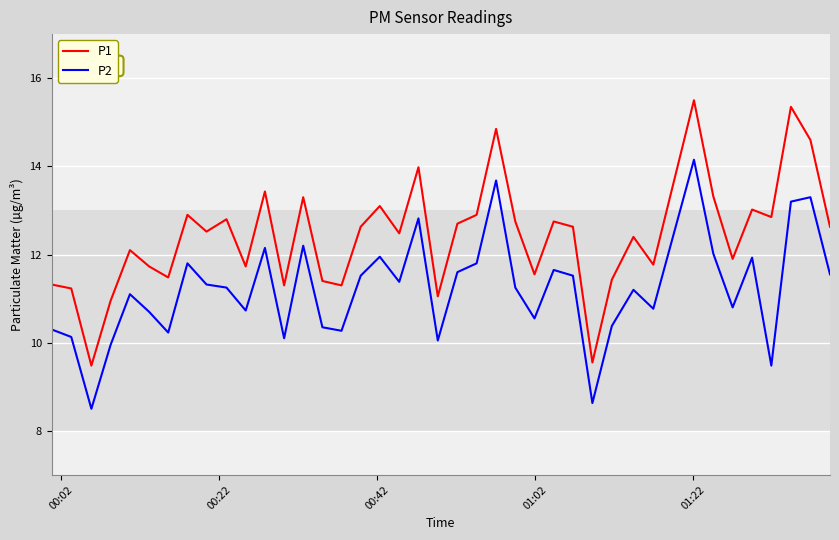

What is the sum of all P1 values?

496.7